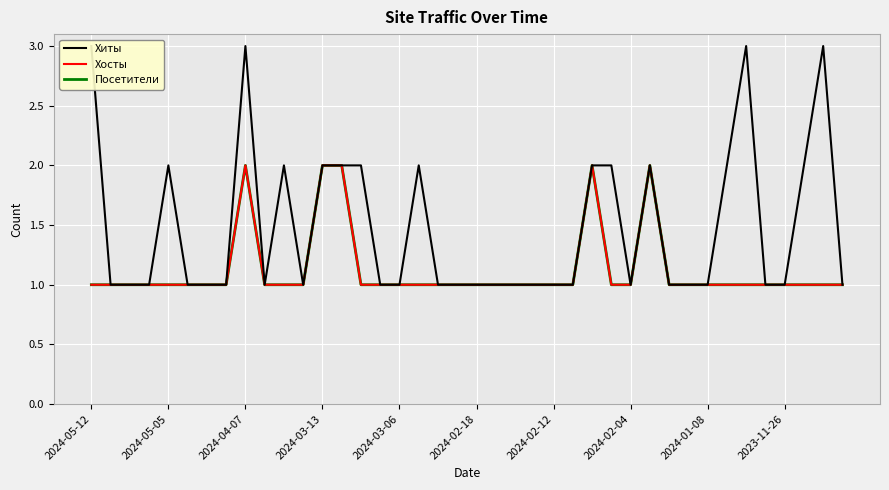

Reading left to right, transcribe all the data shown in this chart.

Хиты: 3	1	1	1	2	1	1	1	3	1	2	1	2	2	2	1	1	2	1	1	1	1	1	1	1	1	2	2	1	2	1	1	1	2	3	1	1	2	3	1
Хосты: 1	1	1	1	1	1	1	1	2	1	1	1	2	2	1	1	1	1	1	1	1	1	1	1	1	1	2	1	1	2	1	1	1	1	1	1	1	1	1	1
Посетители: 1	1	1	1	1	1	1	1	2	1	1	1	2	2	1	1	1	1	1	1	1	1	1	1	1	1	2	1	1	2	1	1	1	1	1	1	1	1	1	1